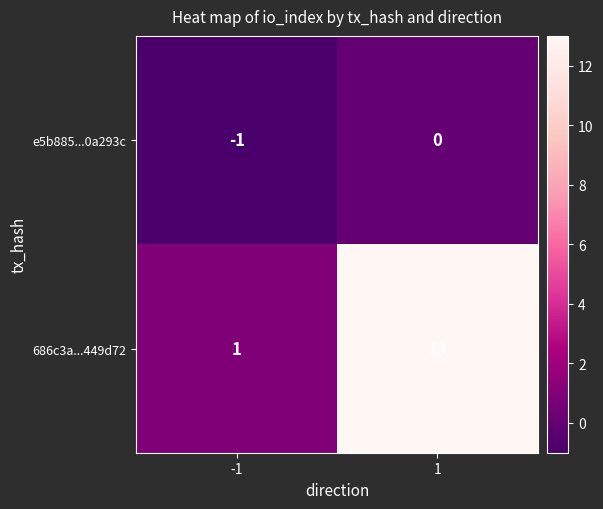

What is the maximum value shown in the chart?

13